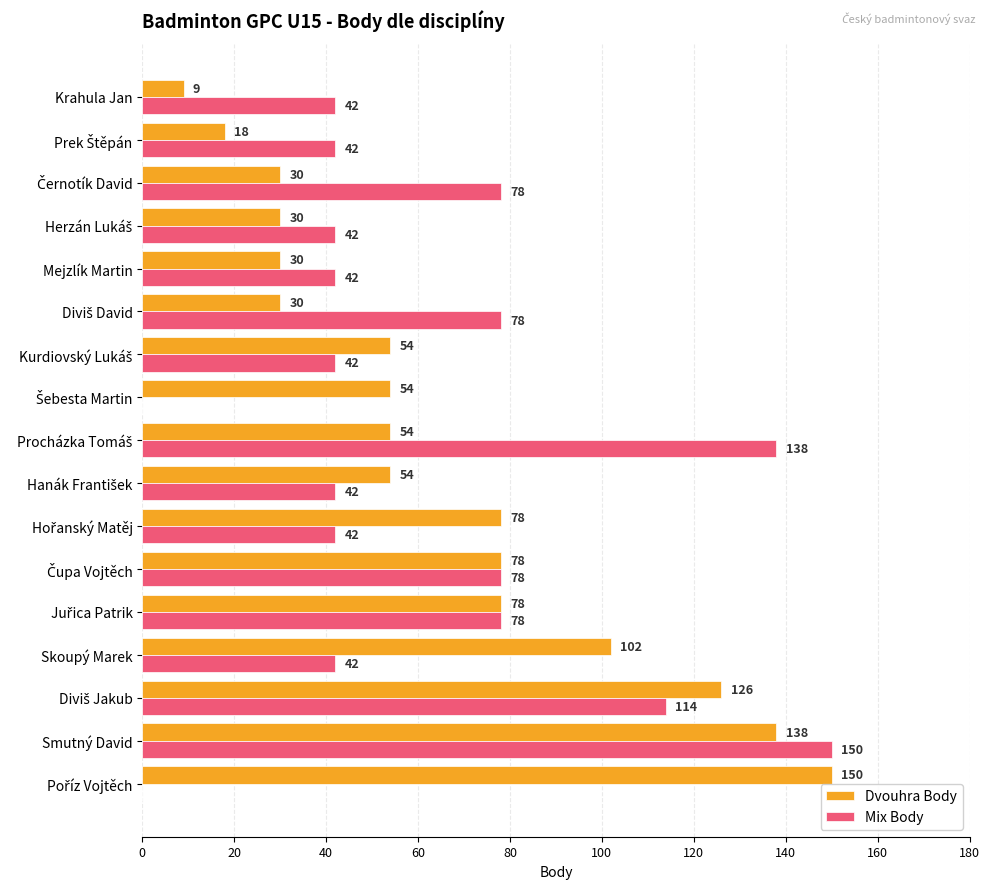

Is it true that Dvouhra Body equals 102 at Skoupý Marek?

True